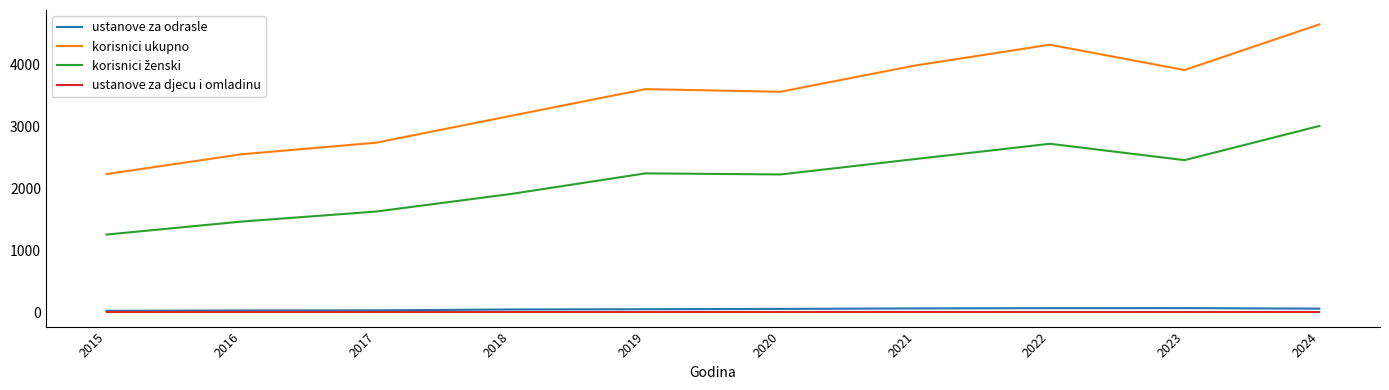

At how many categories does at least one series exceed 1939?

10